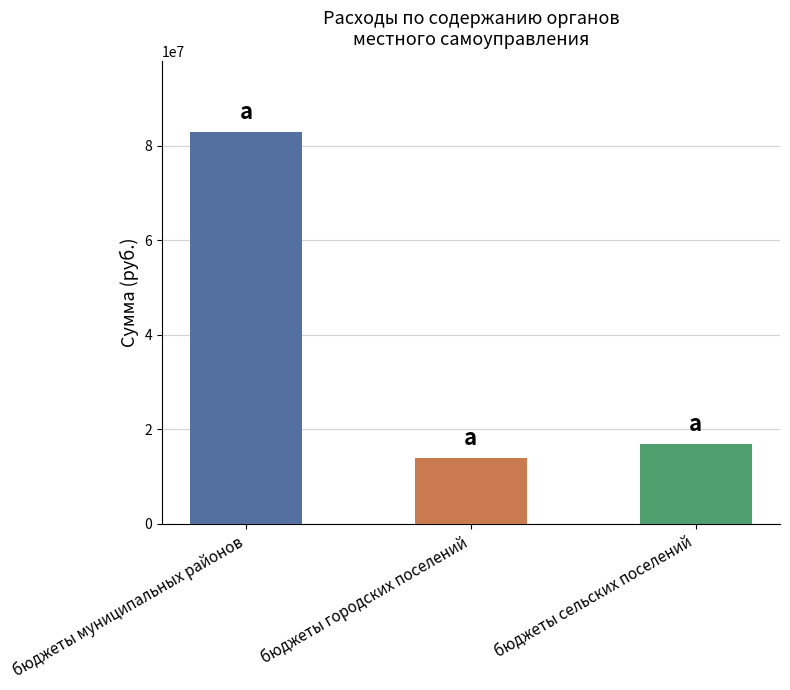

At which category does the chart reach its minimum across all series?

бюджеты городских поселений